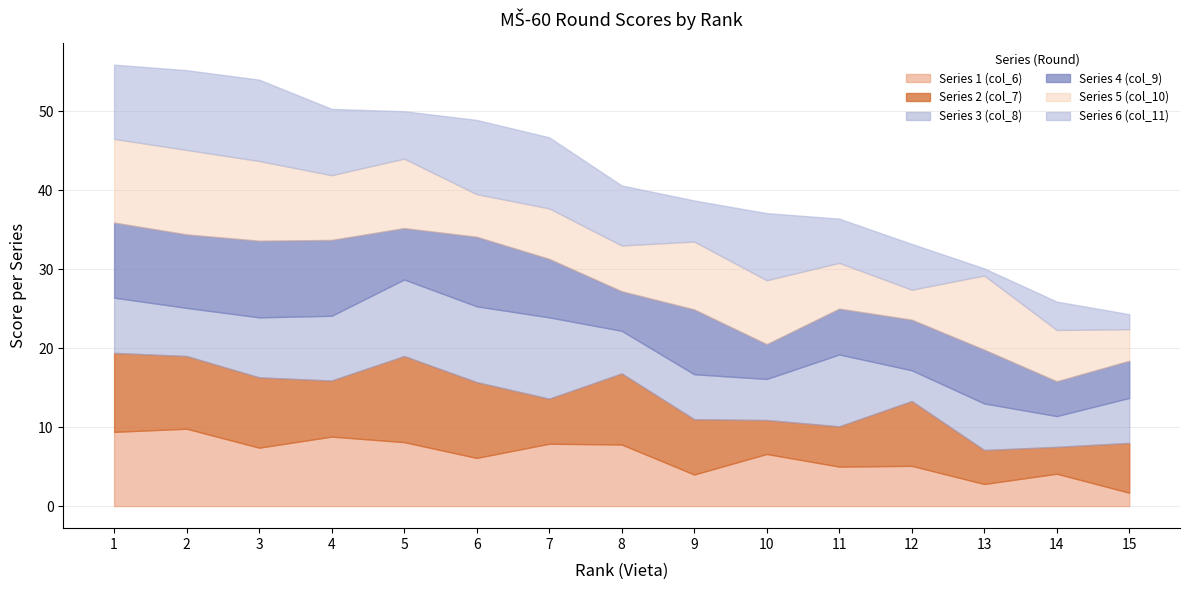

Rank the series at 15 from highest to lowest value.

Series 2 (col_7), Series 3 (col_8), Series 4 (col_9), Series 5 (col_10), Series 6 (col_11), Series 1 (col_6)